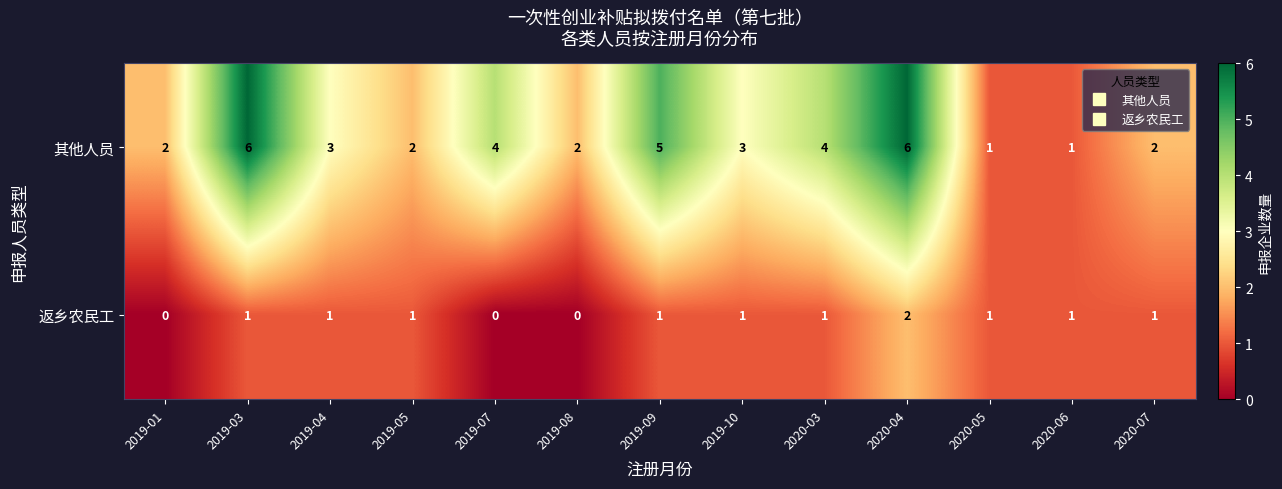

List the series in order of their overall mean, highest first.

其他人员, 返乡农民工